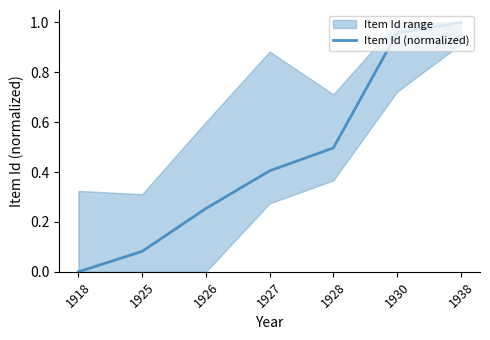

The value at 1927 is 0.4. True or false?

True